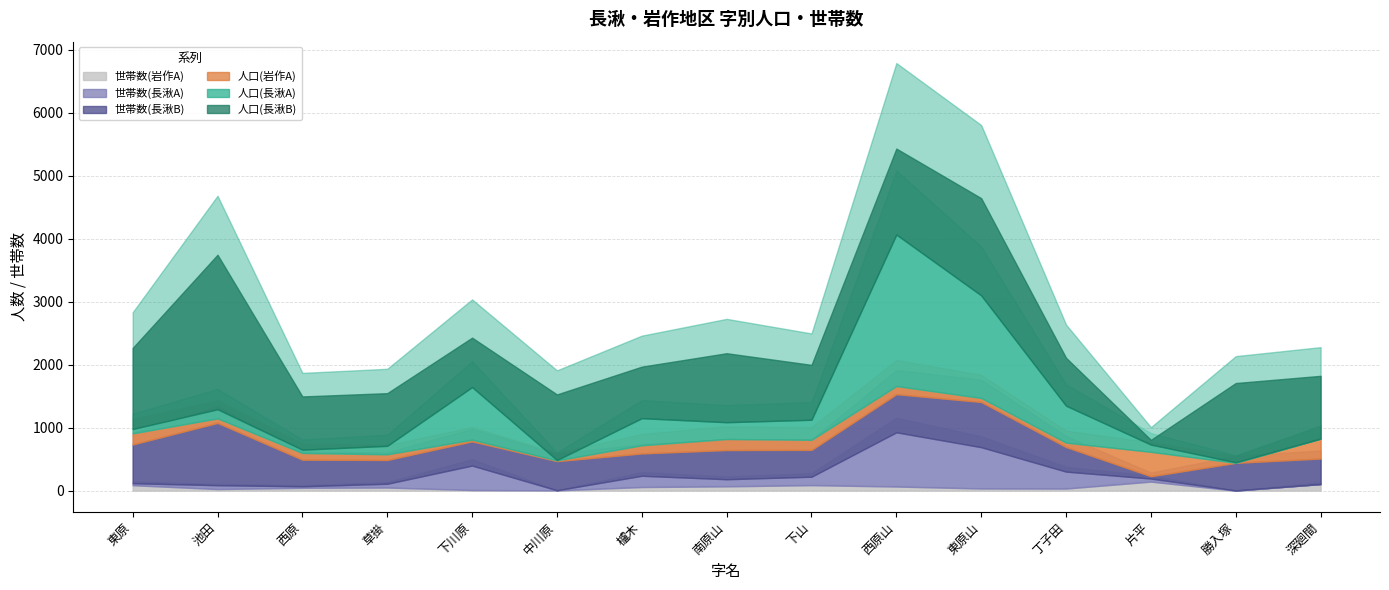

Is the value of 人口(長湫A) at 下山 greater than the value of 人口(長湫B) at 下山?

No